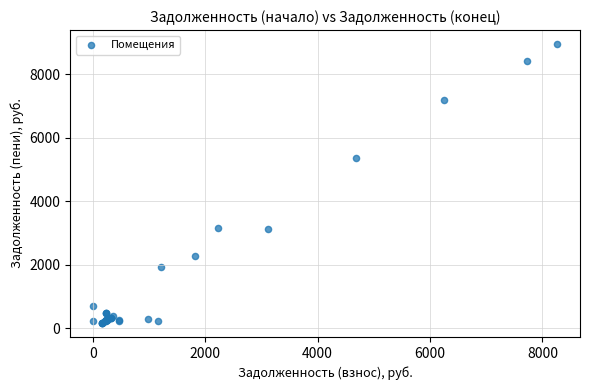

What Y value in the scatter plot is closest to 4556?

5345.1